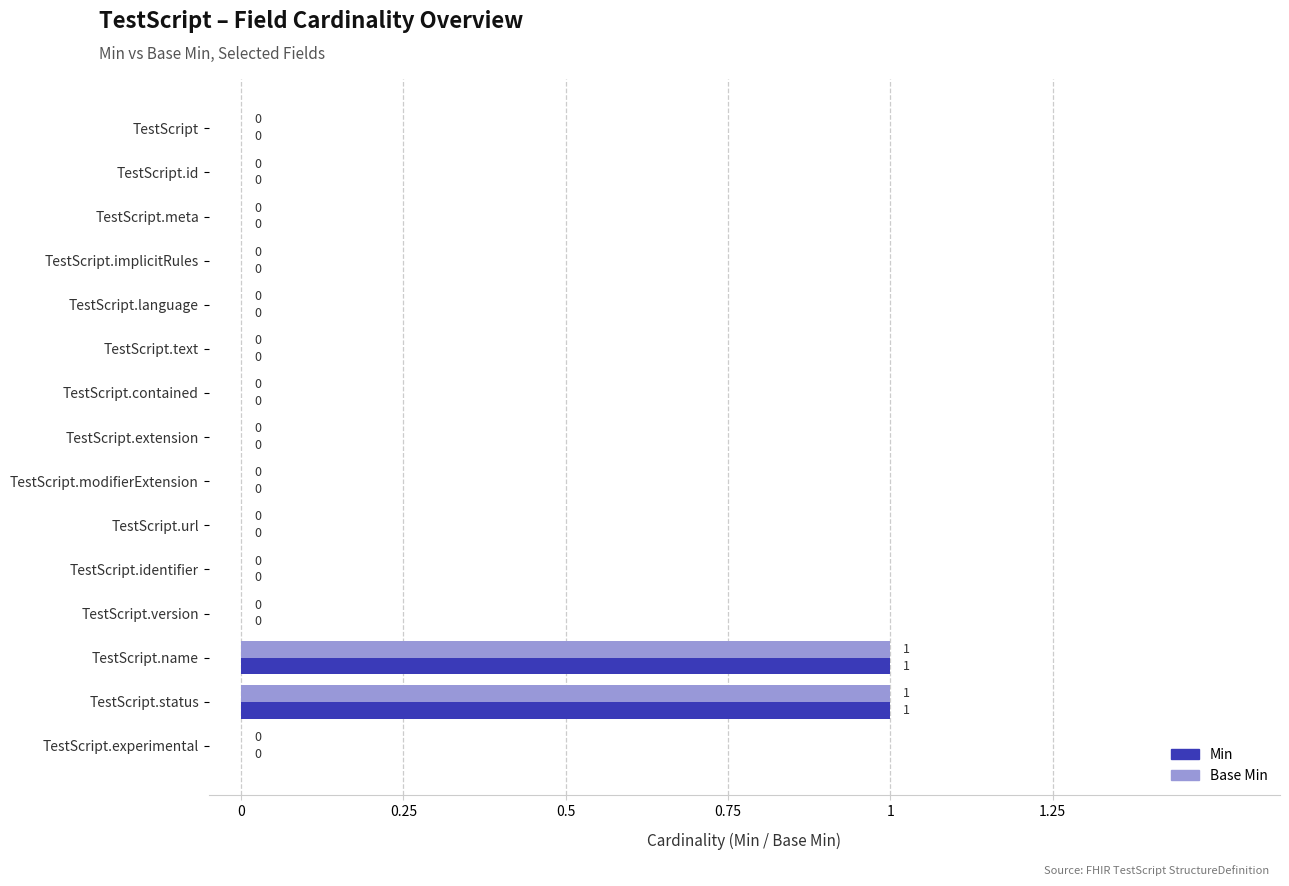

Is it true that Base Min equals 0 at TestScript.language?

True